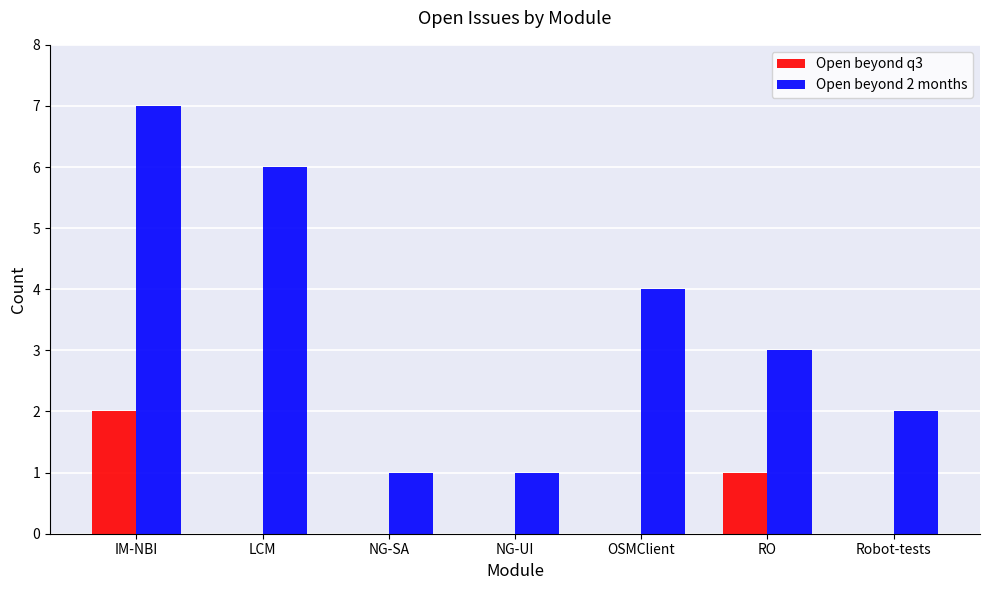

At which label does Open beyond 2 months reach its peak?

IM-NBI